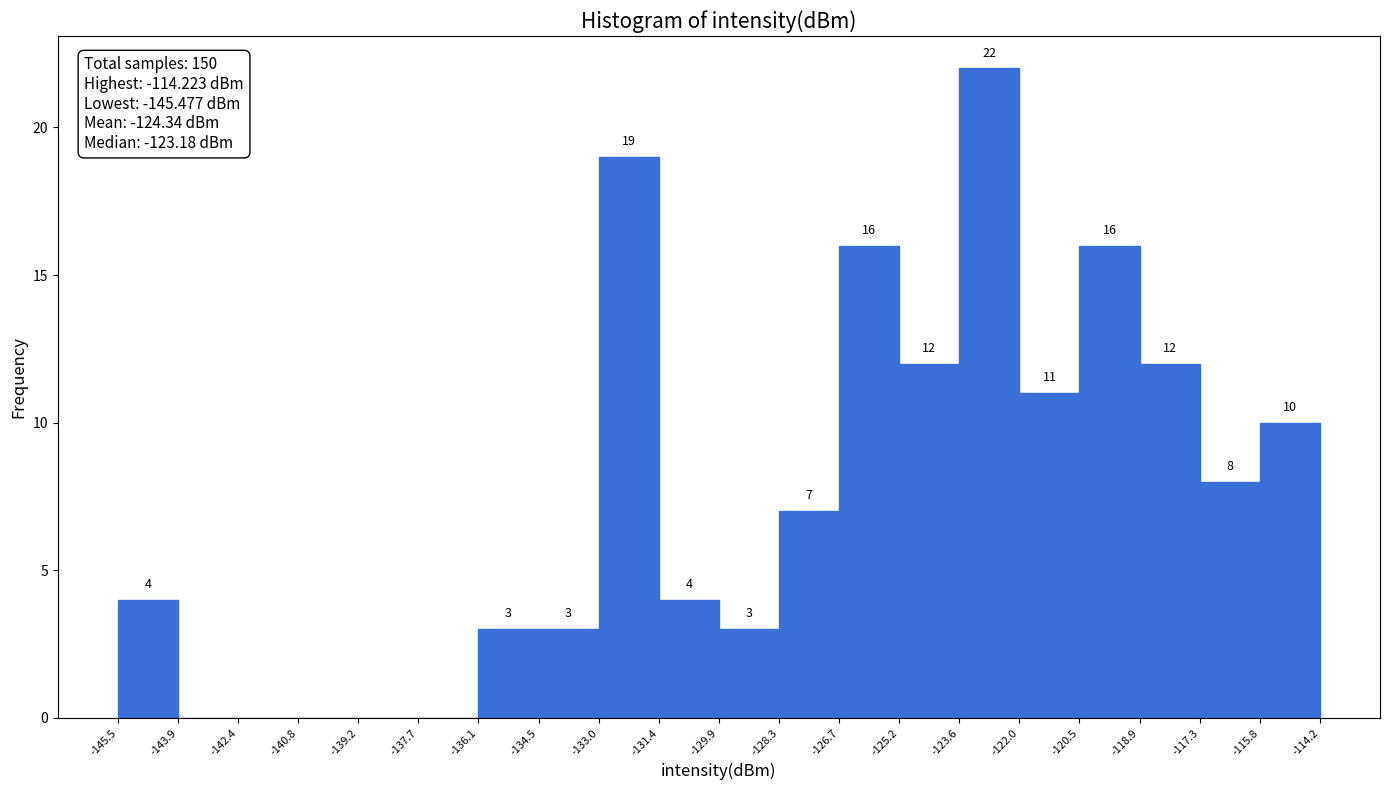

Which range on the x-axis has the tallest bar?

-123.6 to -122.0